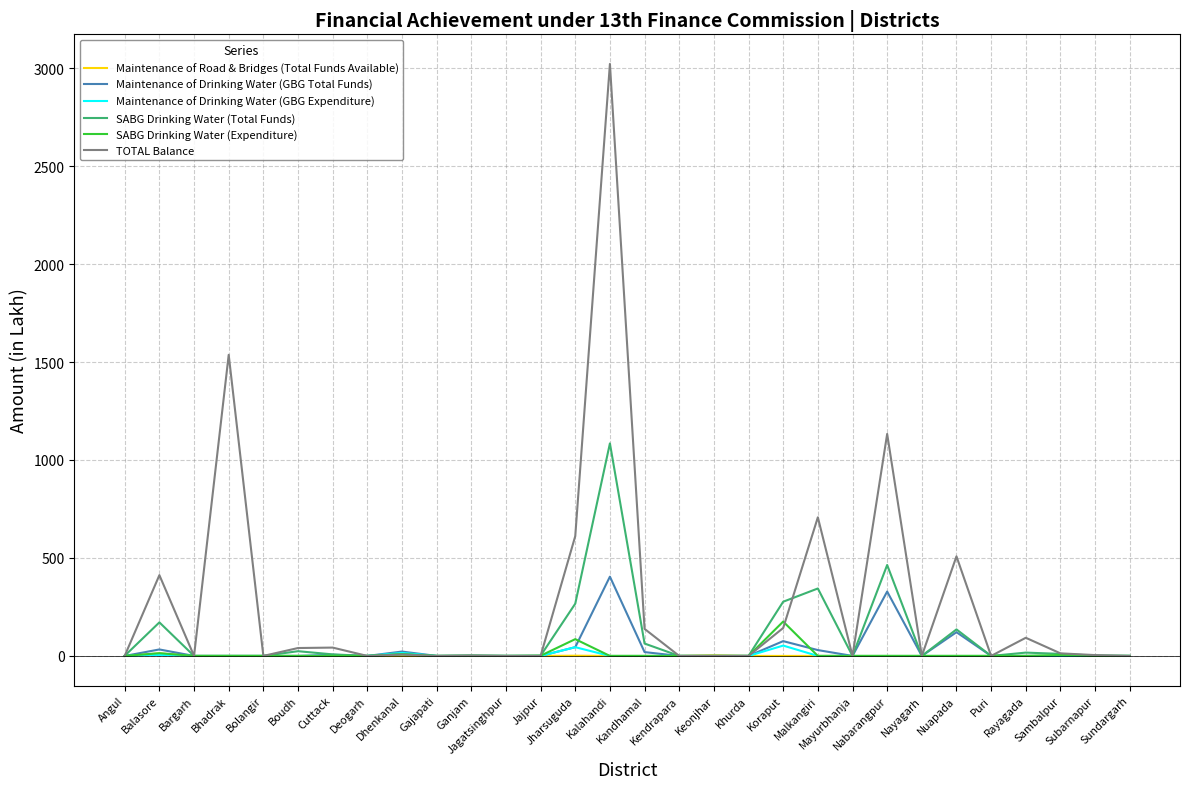

Which series has the largest total across all categories?

TOTAL Balance